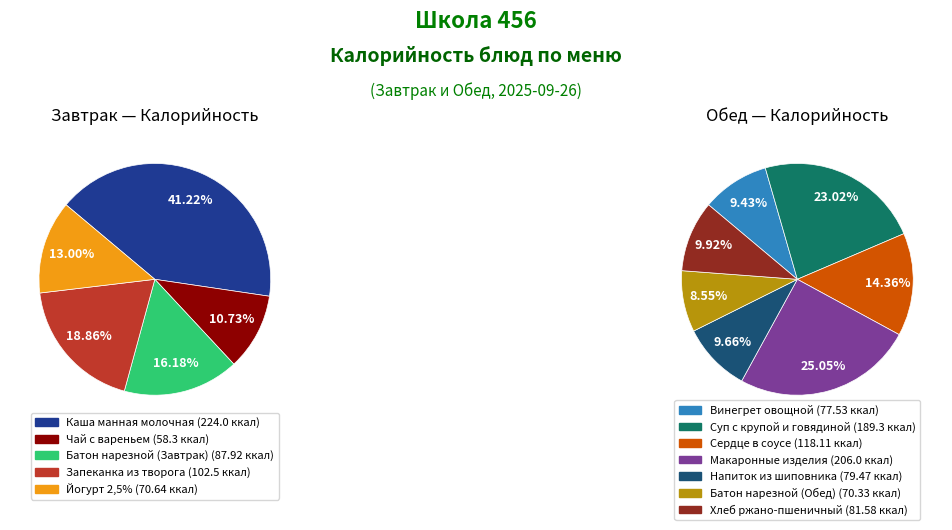

Does Запеканка из творога represent more than half of the total?

No